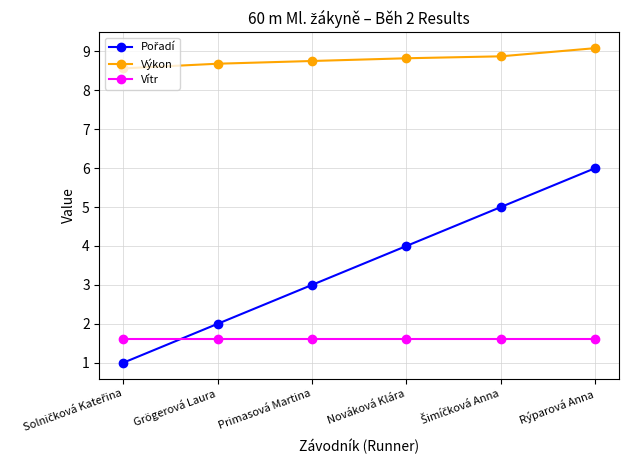

What is the label of the 6th point from the left?

Rýparová Anna